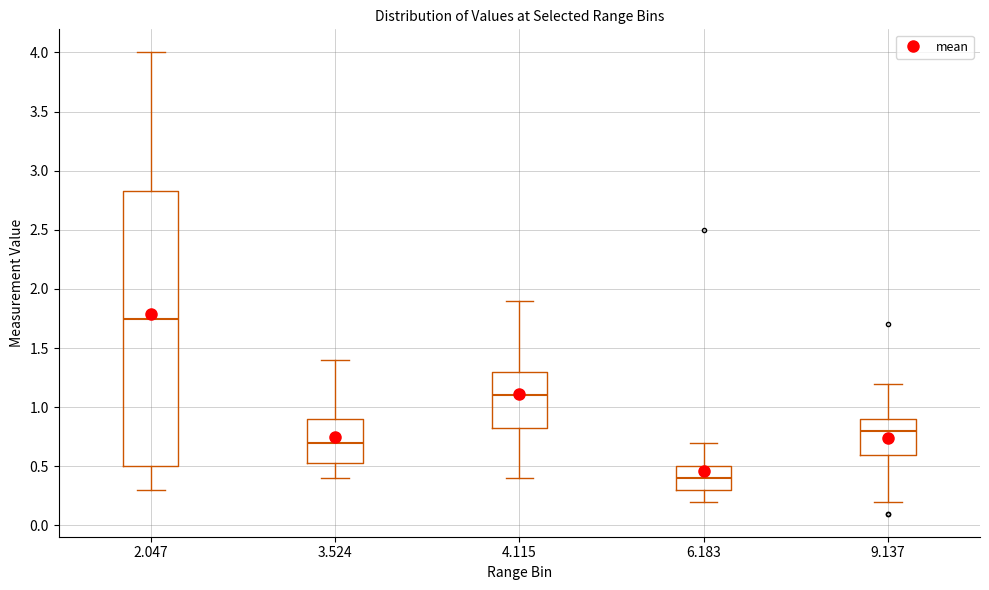

Which box is the tallest, from its lower edge to its upper edge?

2.047